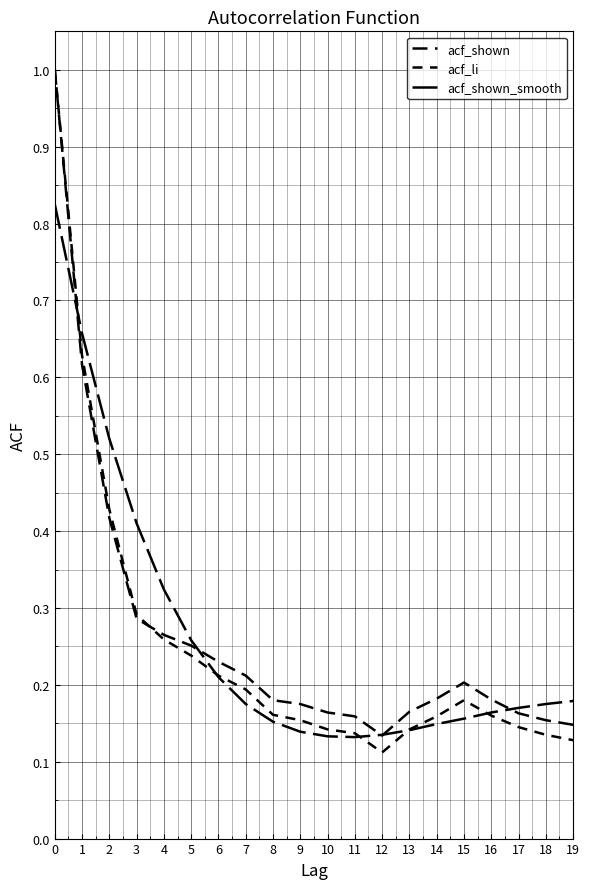

Does the chart display data point markers on the line(s)?

No